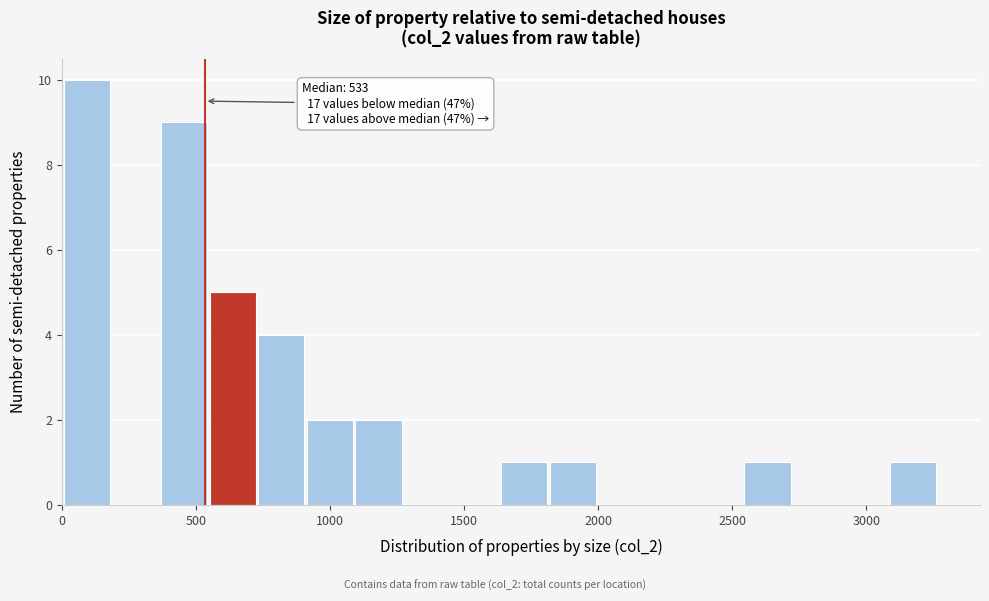

Read against the x-axis, roughly where is the centre of the tallest bar?

100